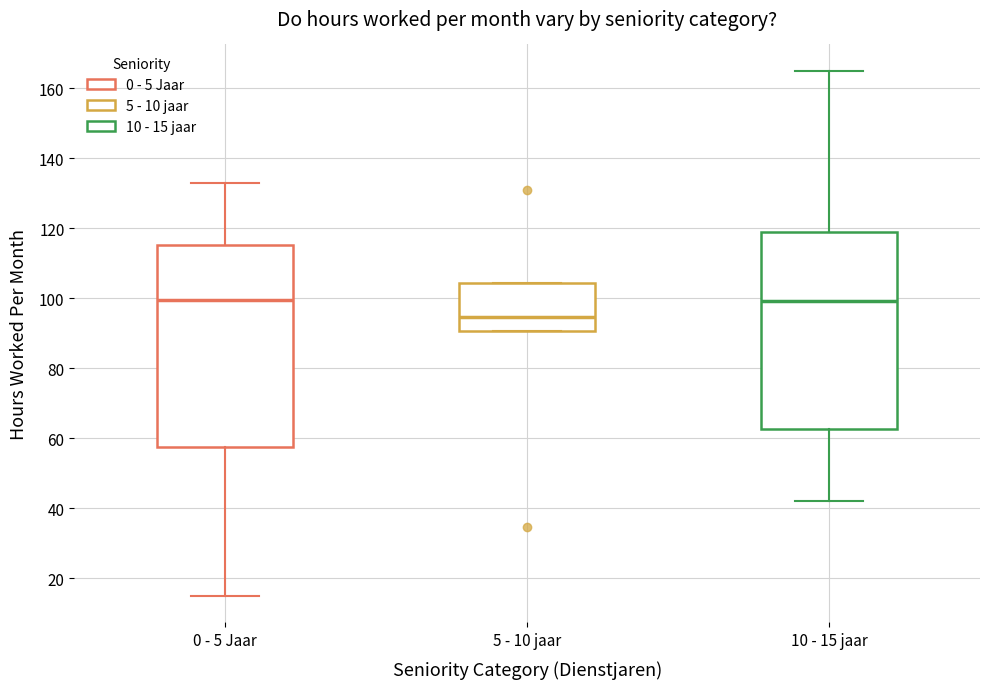

Which box's median line is the lowest?

5 - 10 jaar